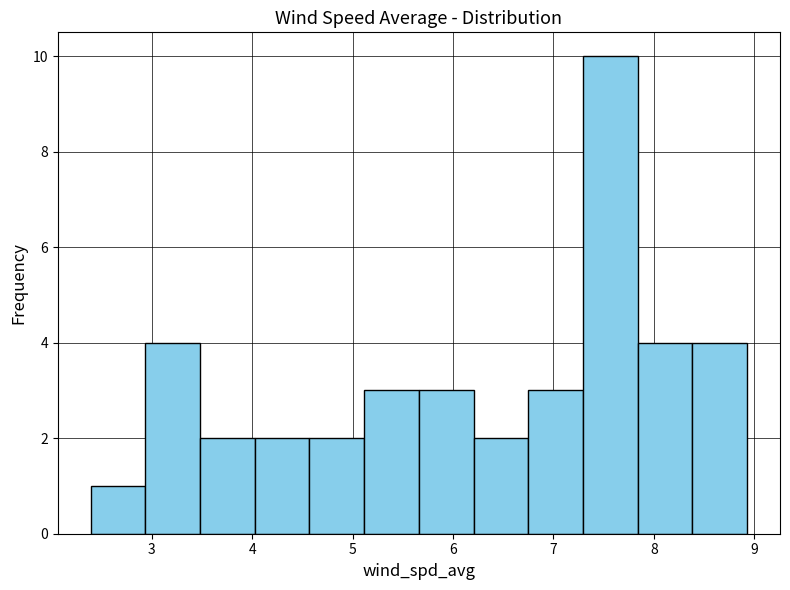

Reading left to right, list every bar in this chart as the range it spans on the x-axis followed by its height. Neither the bar edges nor the heights are printed on the chart, so give them approximately, as read against the axes.

2.4 to 2.9: 1
2.9 to 3.5: 4
3.5 to 4.0: 2
4.0 to 4.6: 2
4.6 to 5.1: 2
5.1 to 5.7: 3
5.7 to 6.2: 3
6.2 to 6.8: 2
6.8 to 7.3: 3
7.3 to 7.8: 10
7.8 to 8.4: 4
8.4 to 8.9: 4